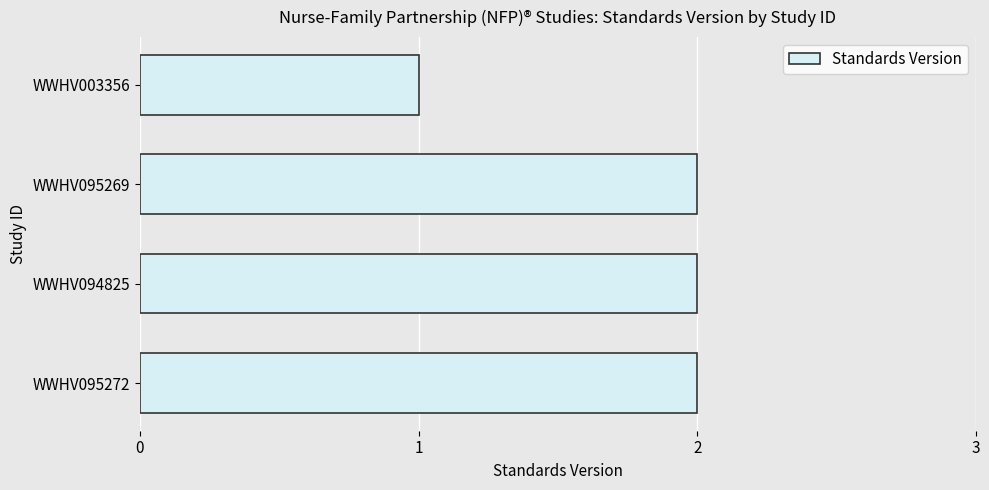

What is the maximum value shown in the chart?

2